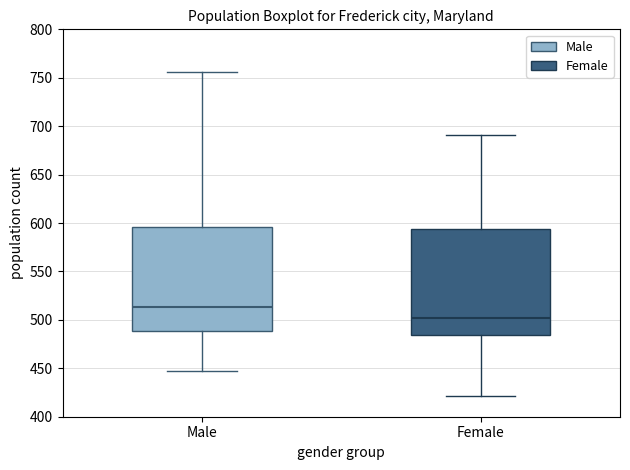

Which box has the lowest median line?

Female